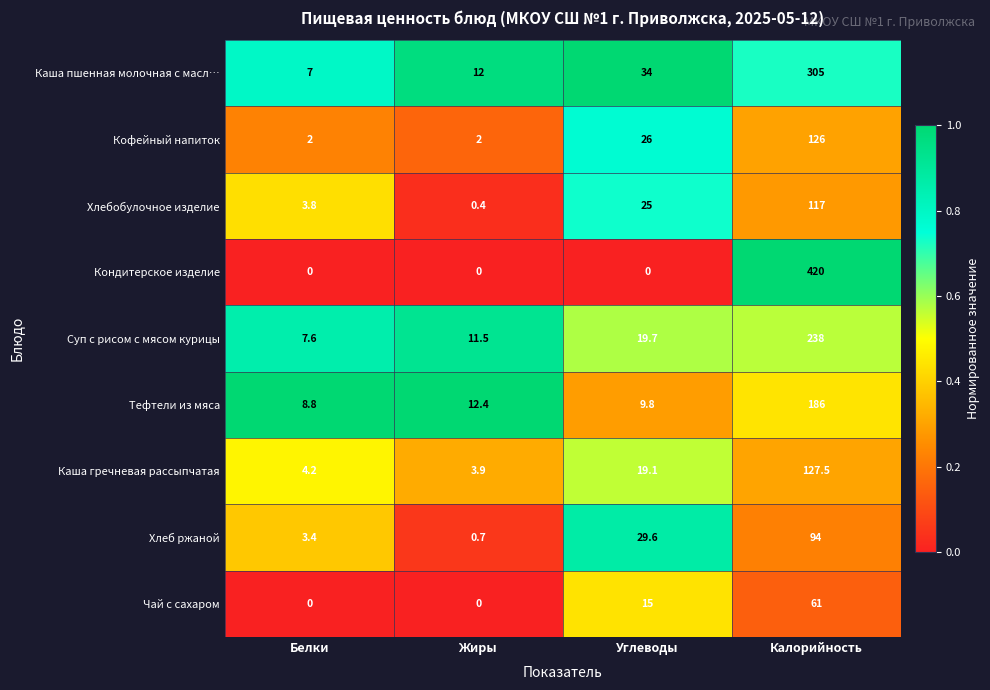

What is the difference between the Тефтели из мяса values at Жиры and Белки?

3.6